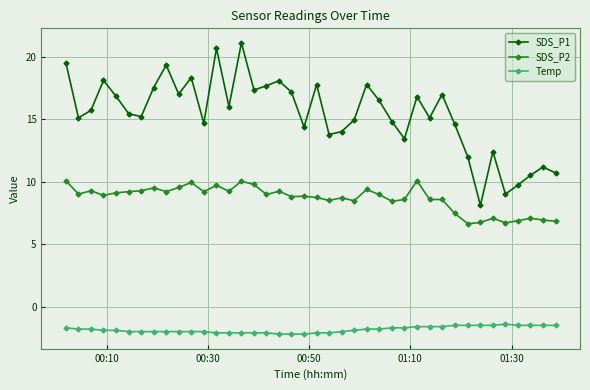

Is this an area chart (filled region under the line)?

No